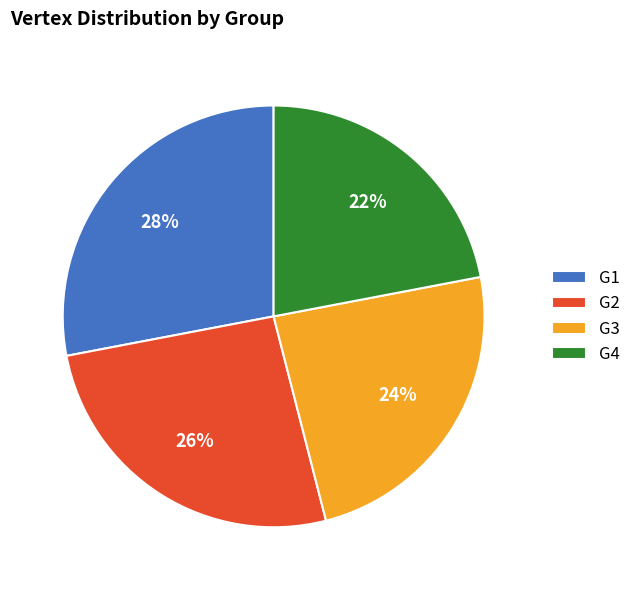

Does any single category account for the majority?

No